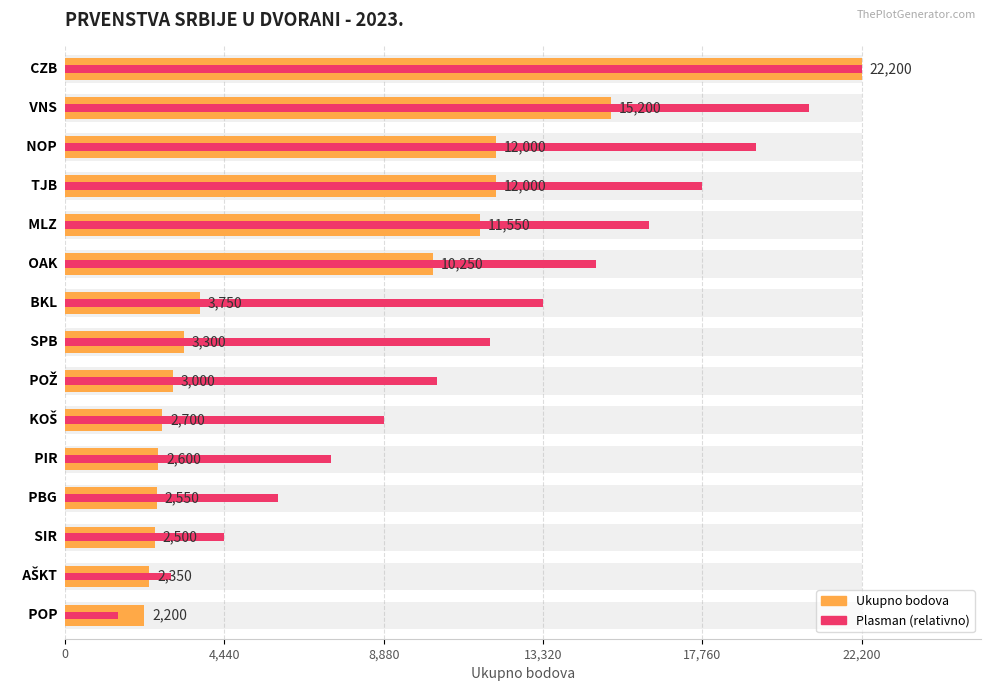

Which series has the largest total across all categories?

Plasman (relativno)